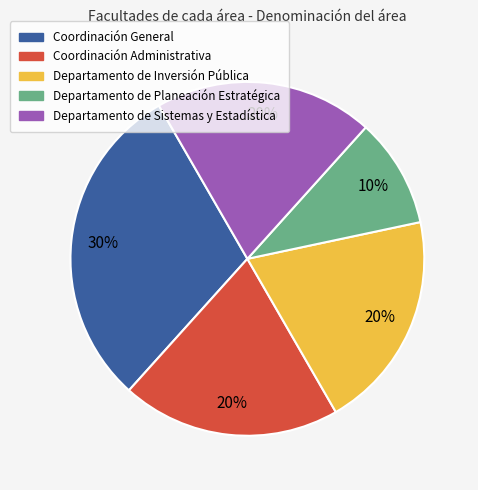

Which category has the biggest portion of the pie?

Coordinación General